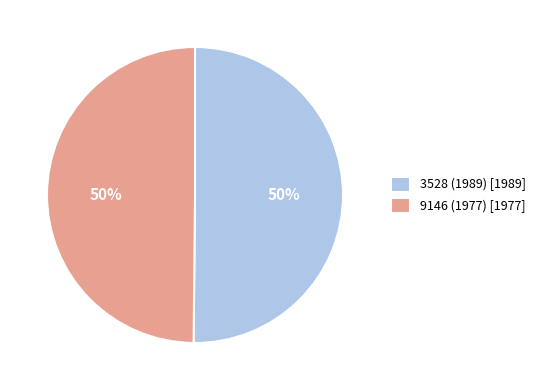

Combined, do 9146 (1977) and 3528 (1989) account for over 50%?

Yes